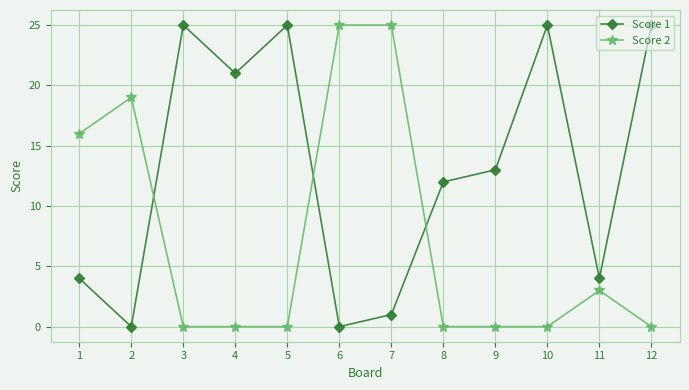

At which category is the sum across all series the highest?

7